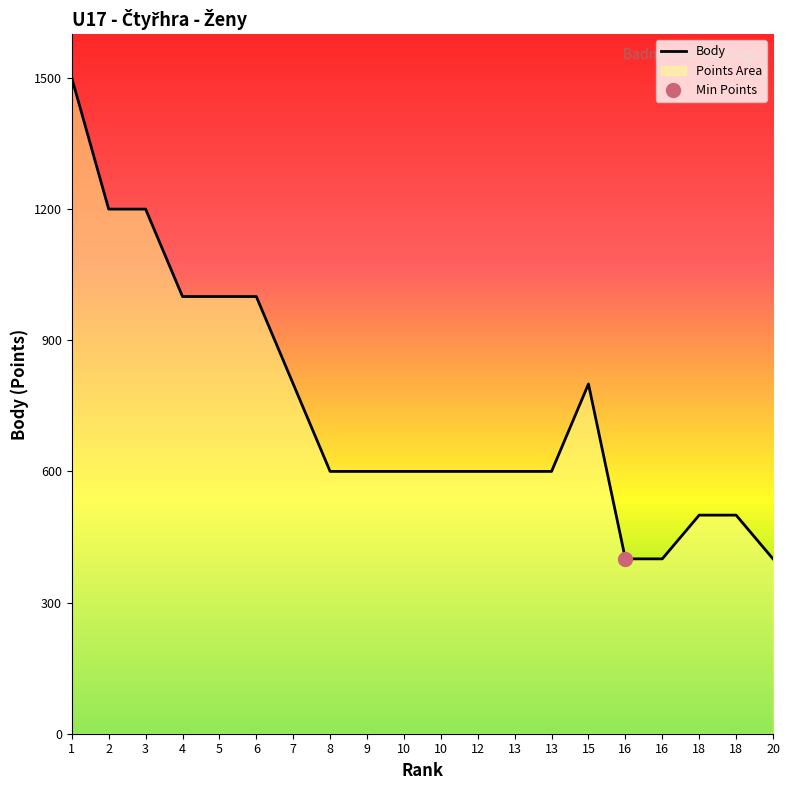

Count the number of categories in the chart.

20